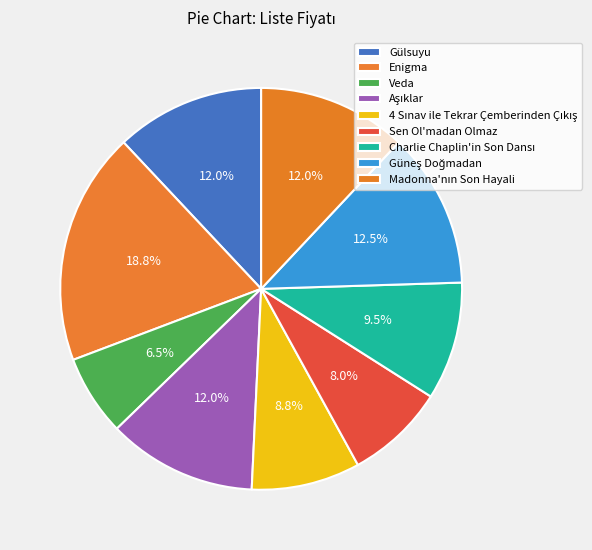

How many segments does this pie chart have?

9